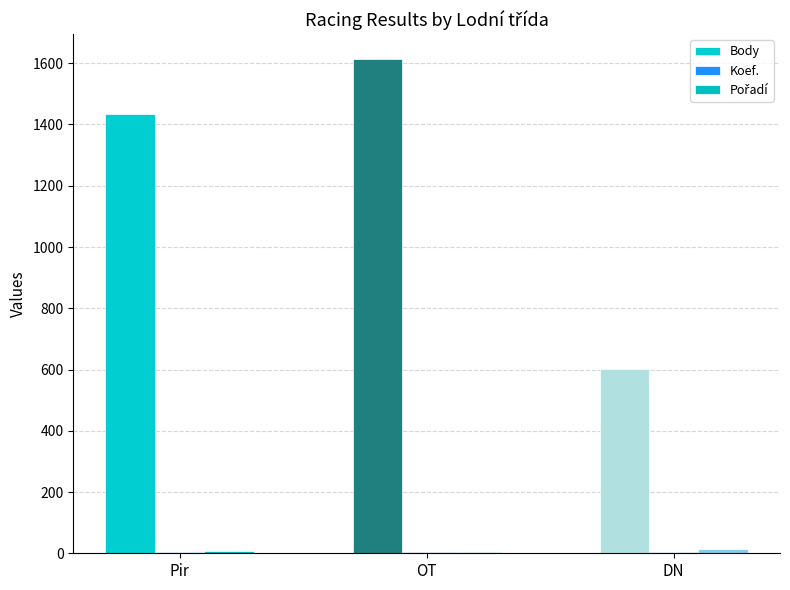

Count the number of data series in this chart.

3